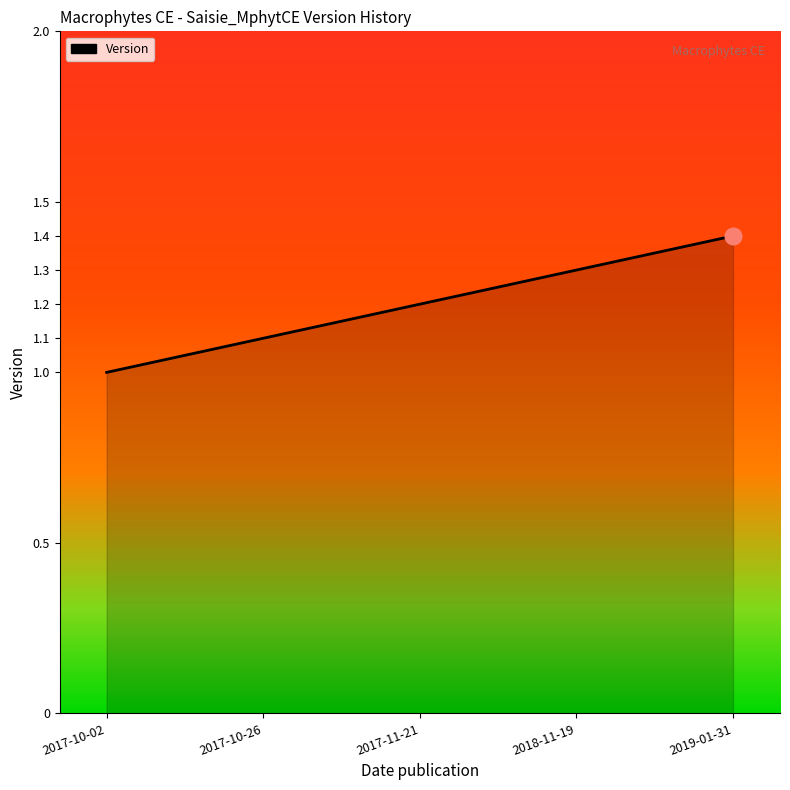

What is the change in value from 2017-10-02 to 2017-10-26?

+0.1